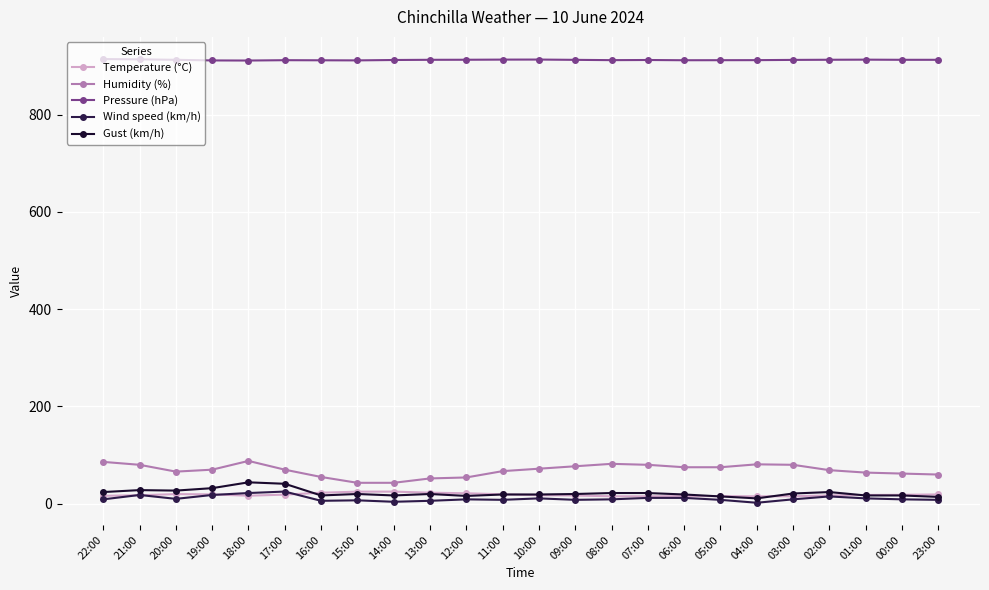

What position from the right is 21:00?

23